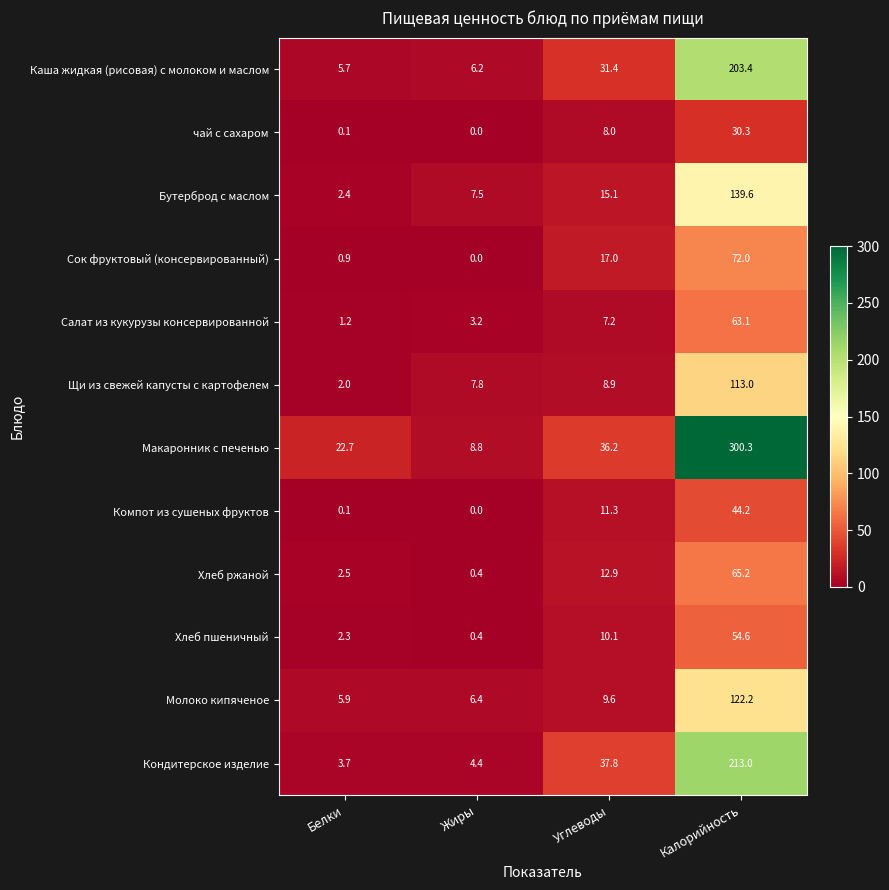

What is the difference between the second highest and second lowest values in the Молоко кипяченое series?

3.2